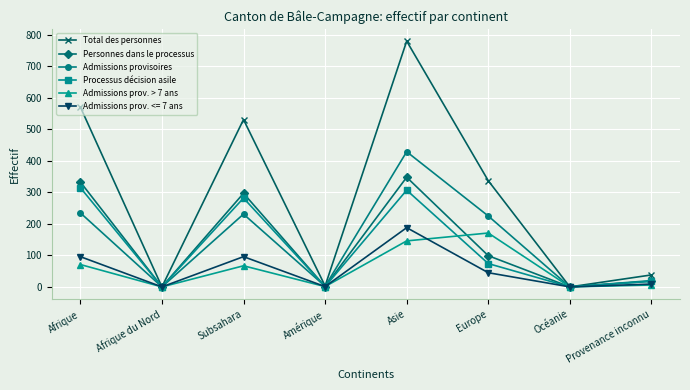

Between Europe and Océanie, which series saw the biggest shift?

Total des personnes